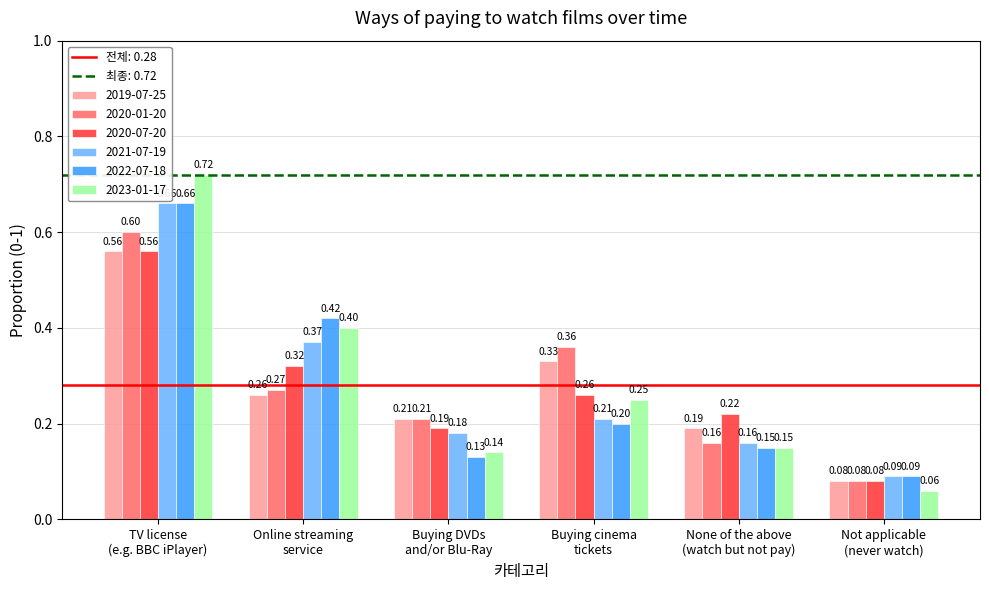

What is the sum of all 2020-01-20 values?

1.7